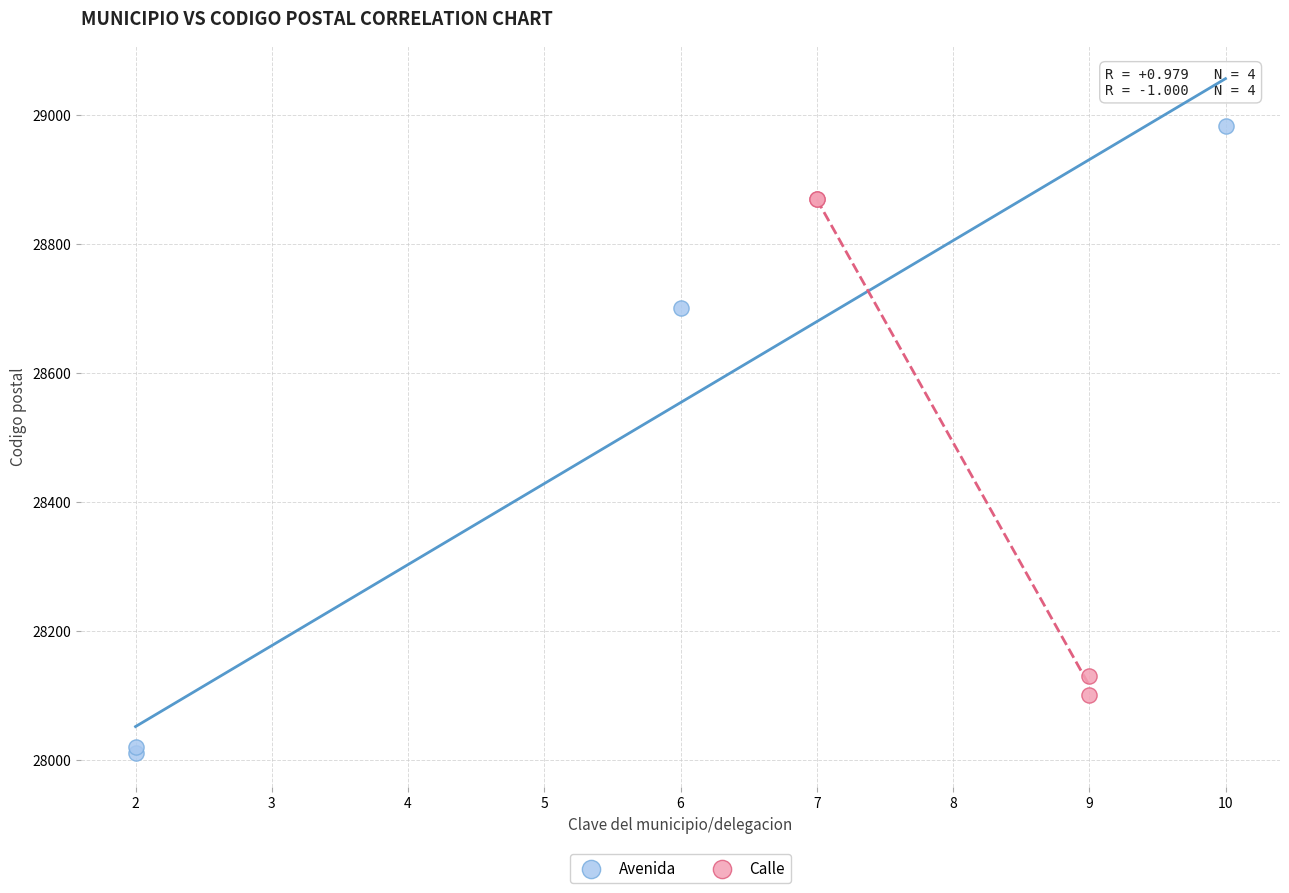

Which series has the widest spread of Y values?

Avenida